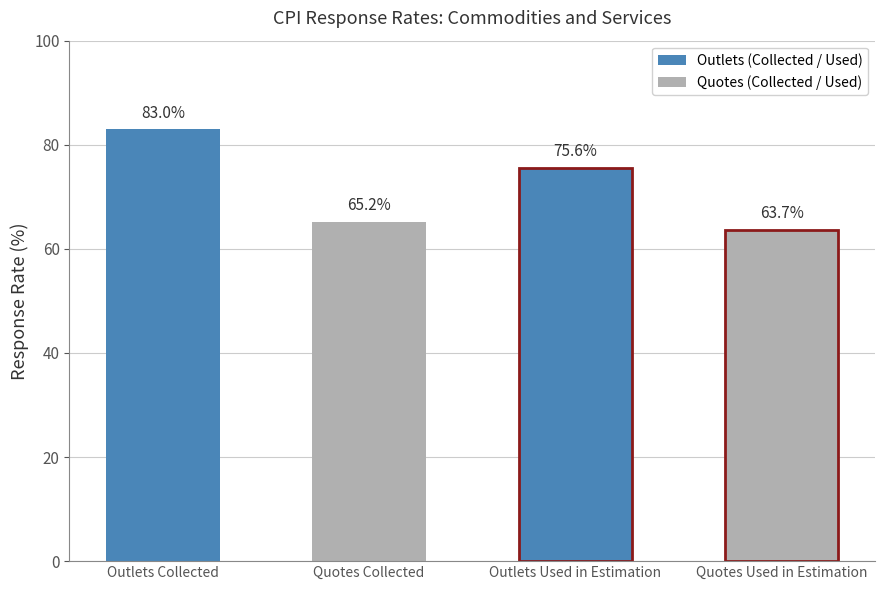

Reading left to right, what are all the values shown in this chart?

83.0	65.2	75.6	63.7